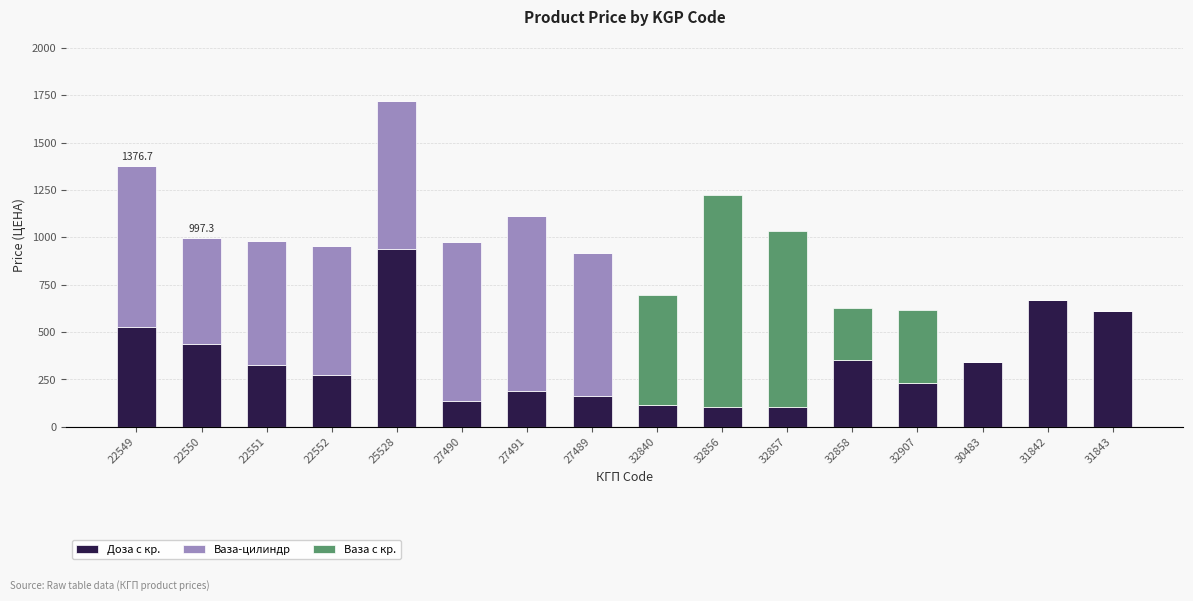

Is it true that Доза с кр. equals 233.7 at 32907?

True